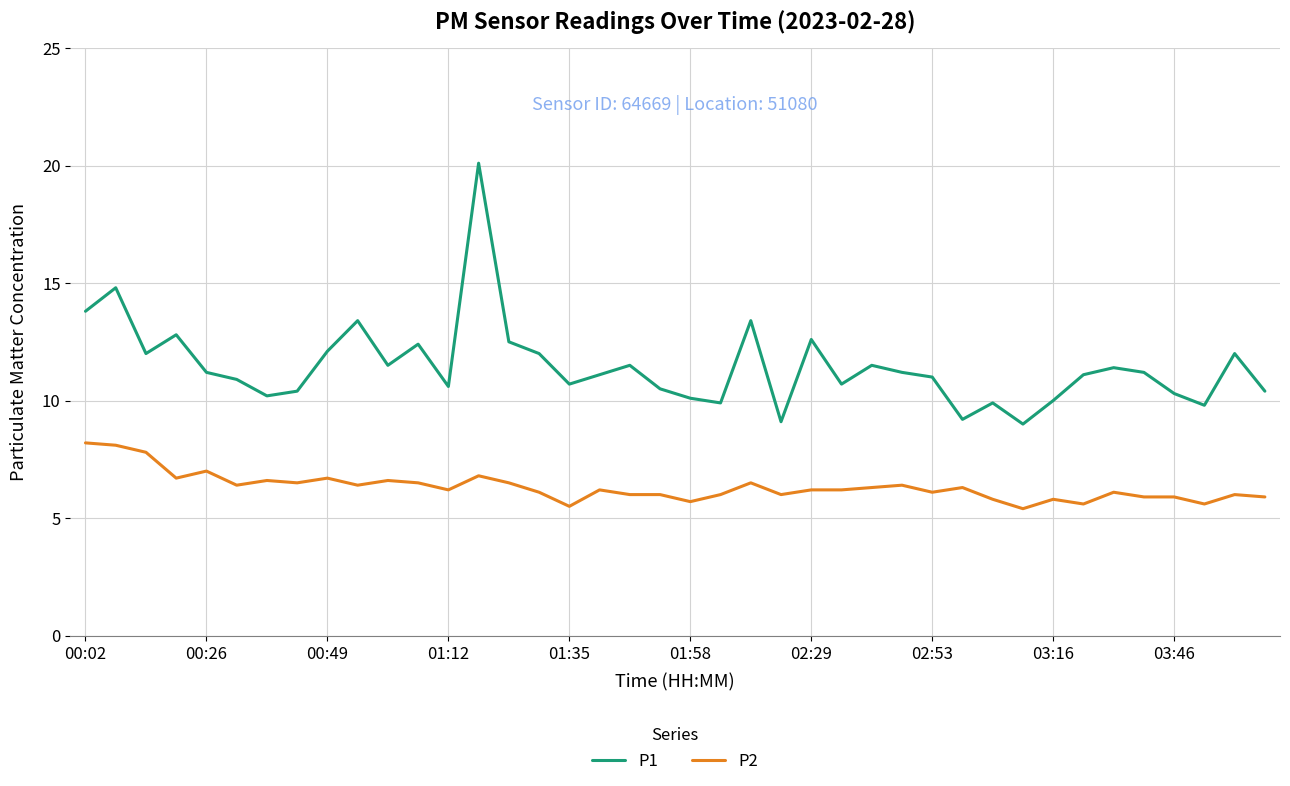

True or false: P2 and P1 cross at least once.

False